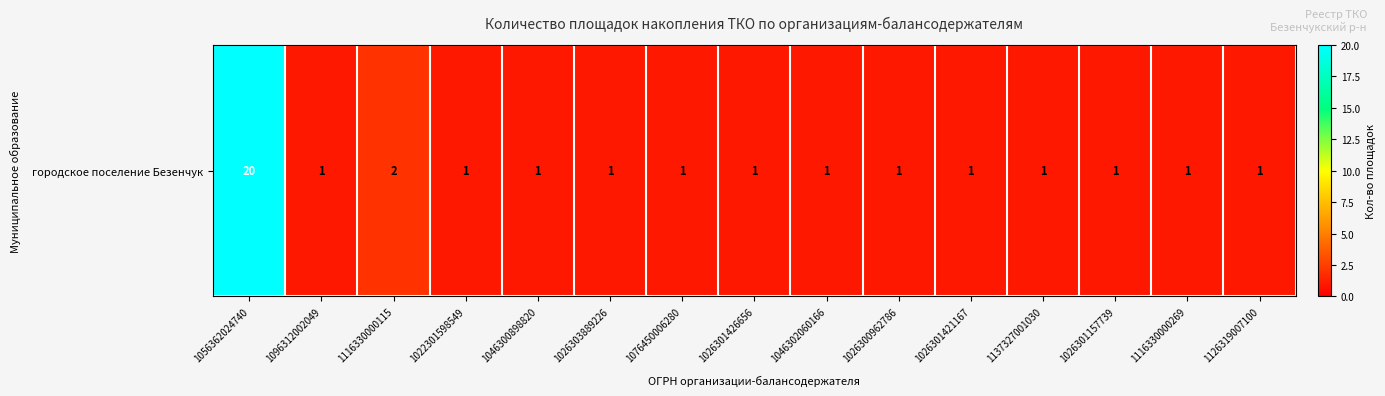

Which has a higher value, 1046302060166 or 1026300962786?

1046302060166